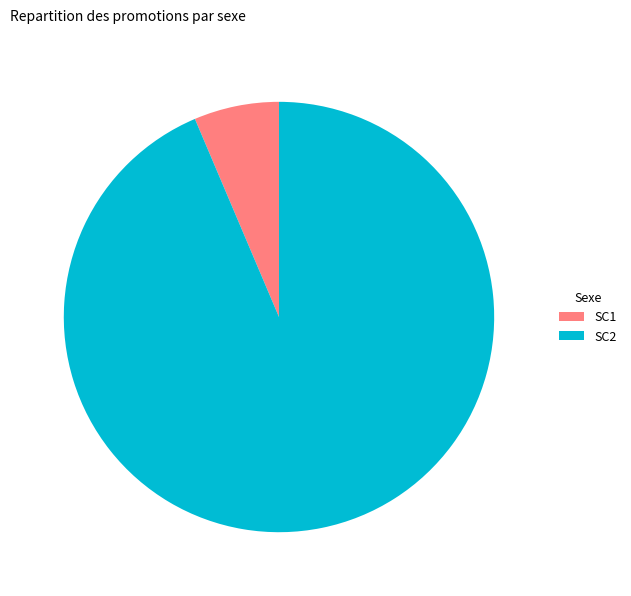

Rank the categories by value from lowest to highest.

SC1, SC2